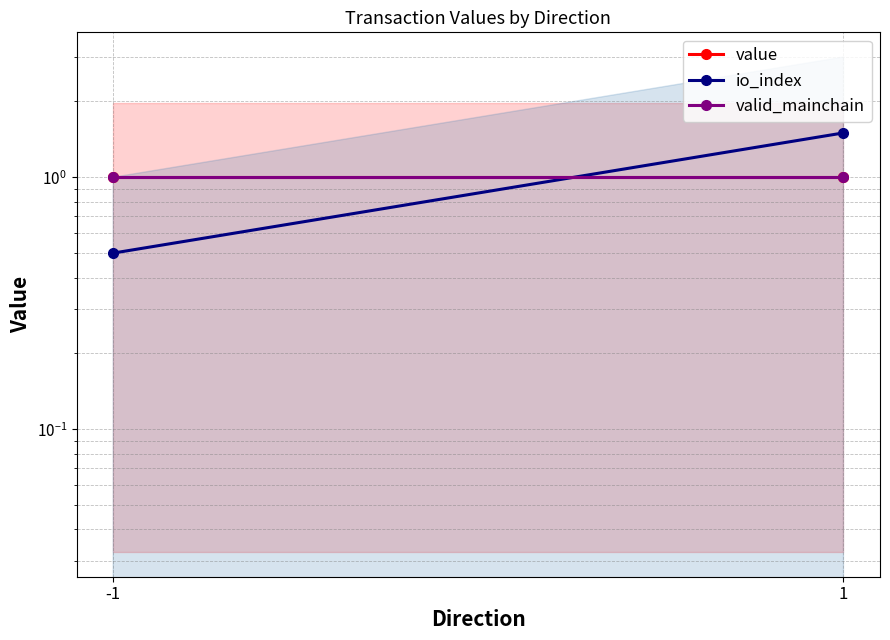

Between 1 and -1, which is larger?

1